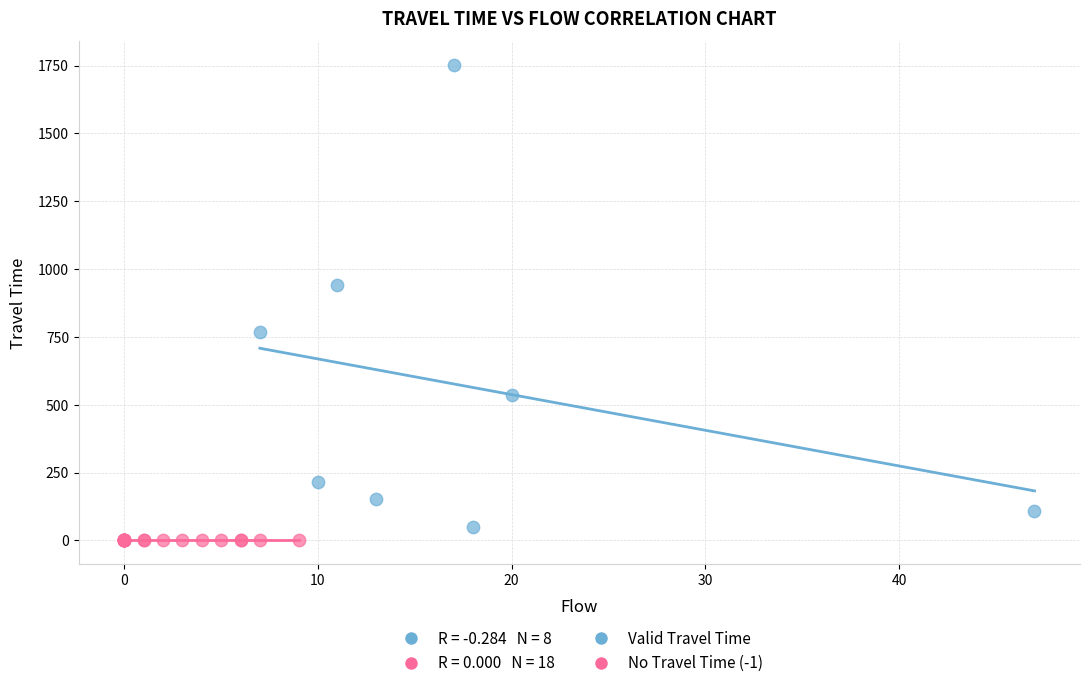

Which series contains the highest Y value?

Valid Travel Time